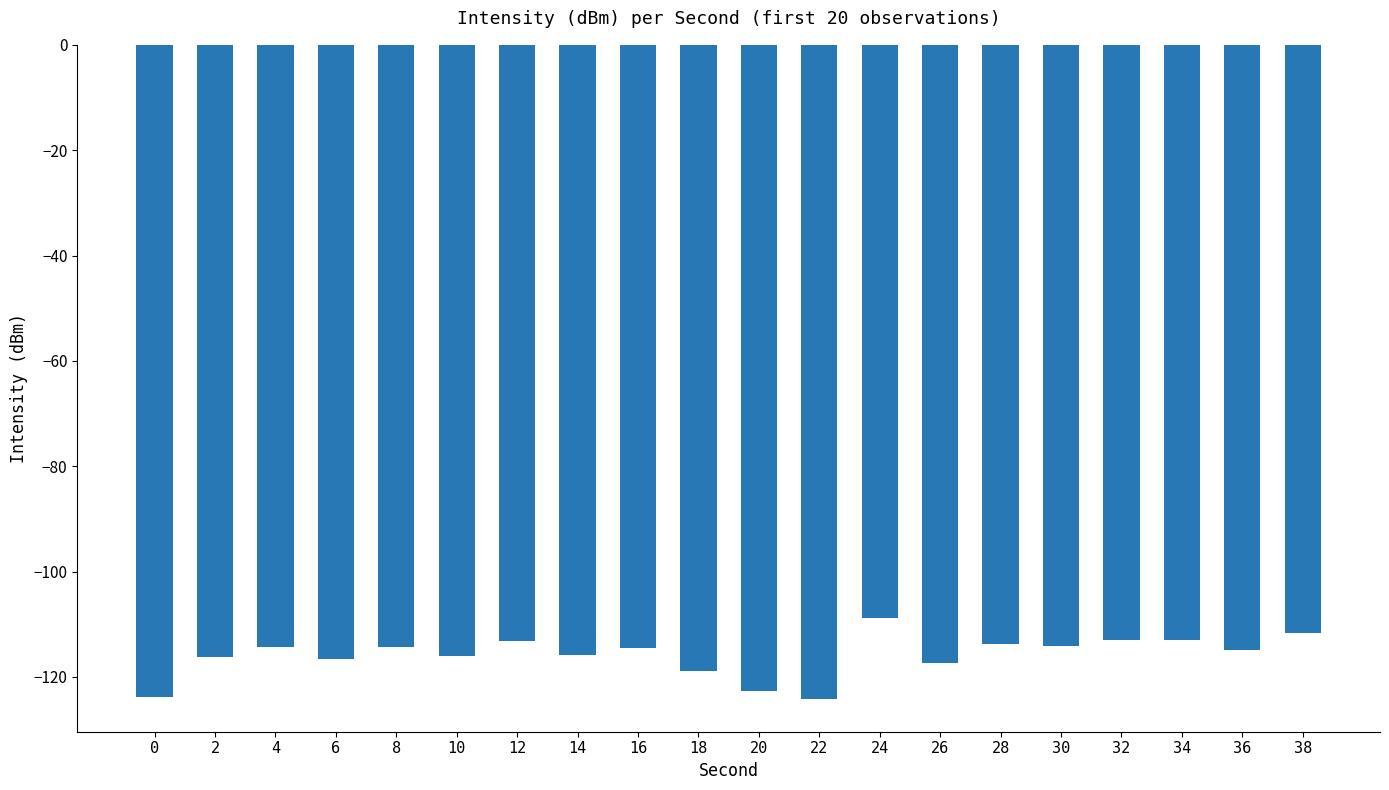

What is the value of the 16th bar from the left?

-114.1